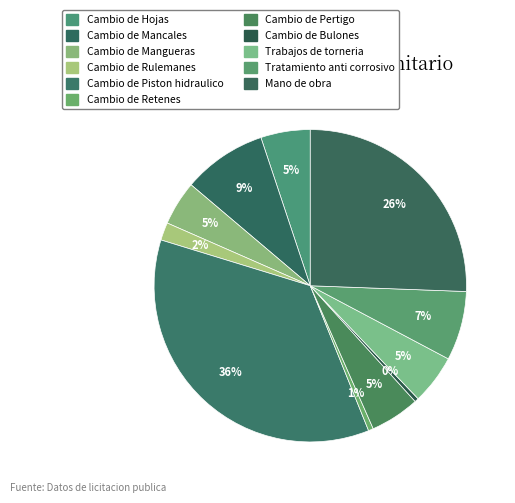

How many segments does this pie chart have?

11